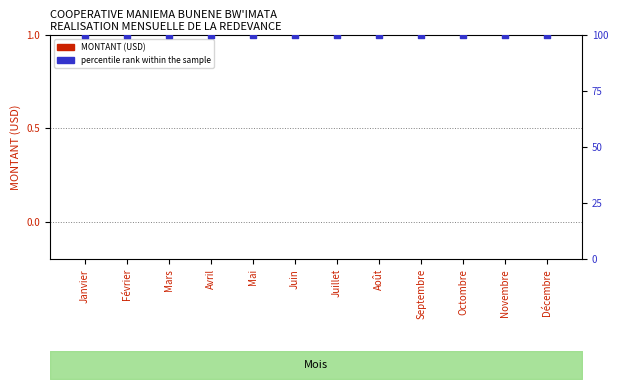

Which series contains the highest Y value?

percentile rank within the sample